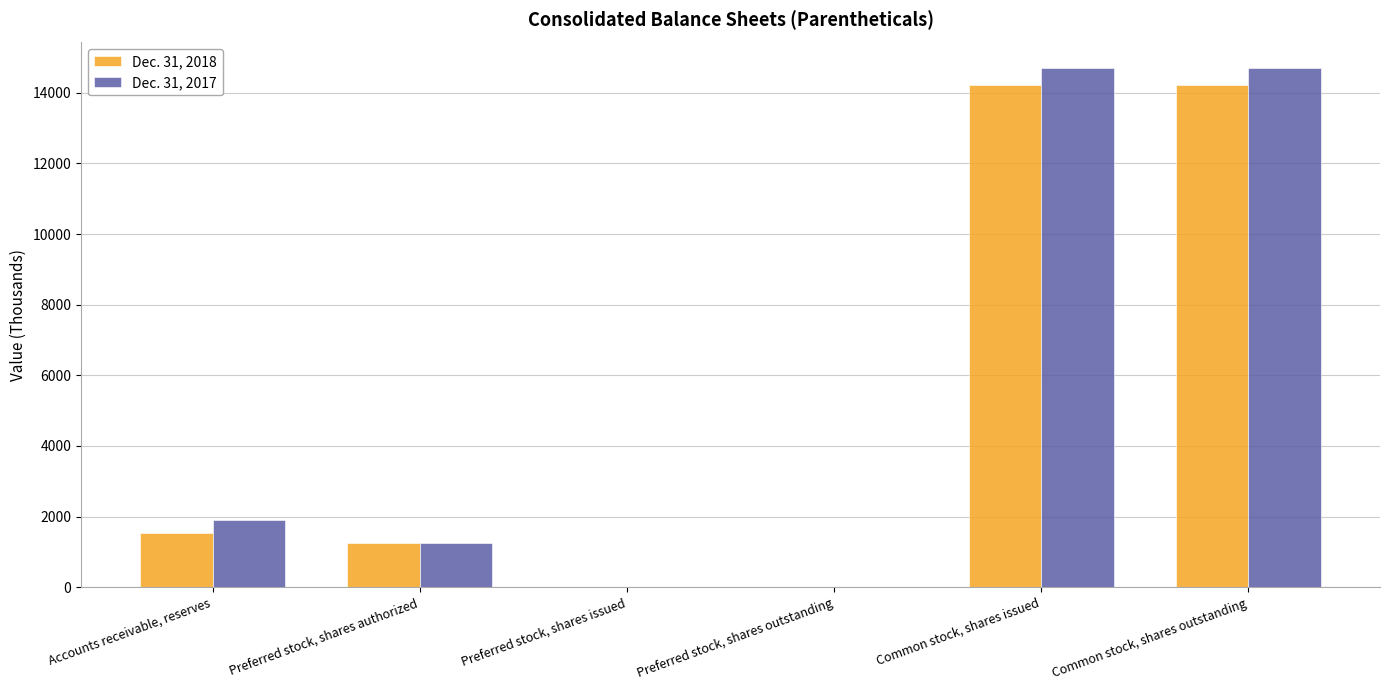

The Dec. 31, 2018 series shows 20039 at Common stock, shares outstanding. True or false?

False